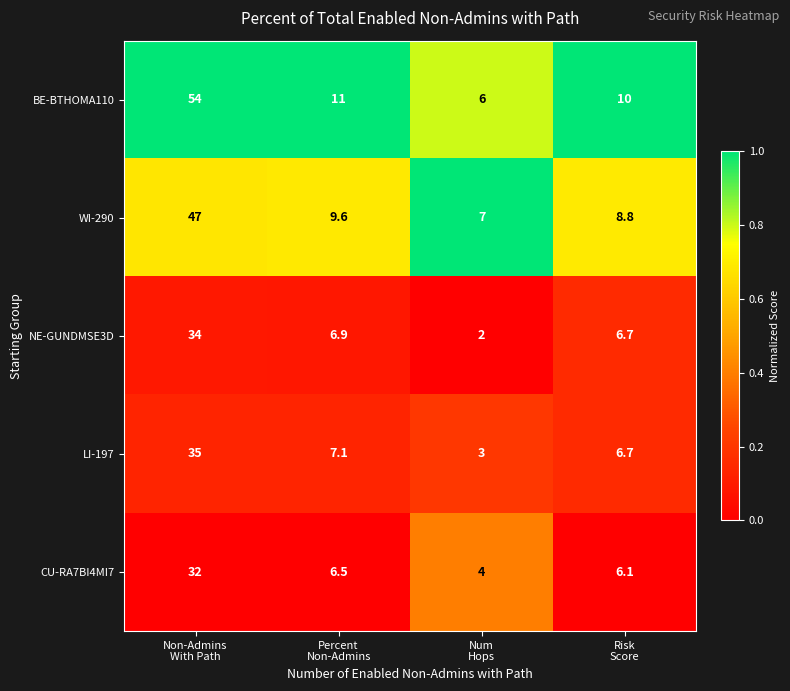

What is the highest value of the CU-RA7BI4MI7 series?

32.0